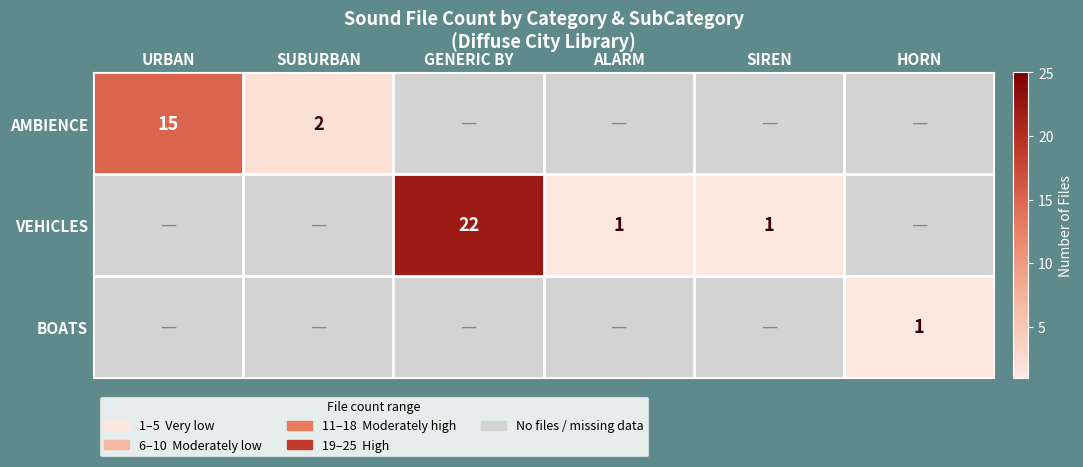

At how many categories does at least one series exceed 10?

2